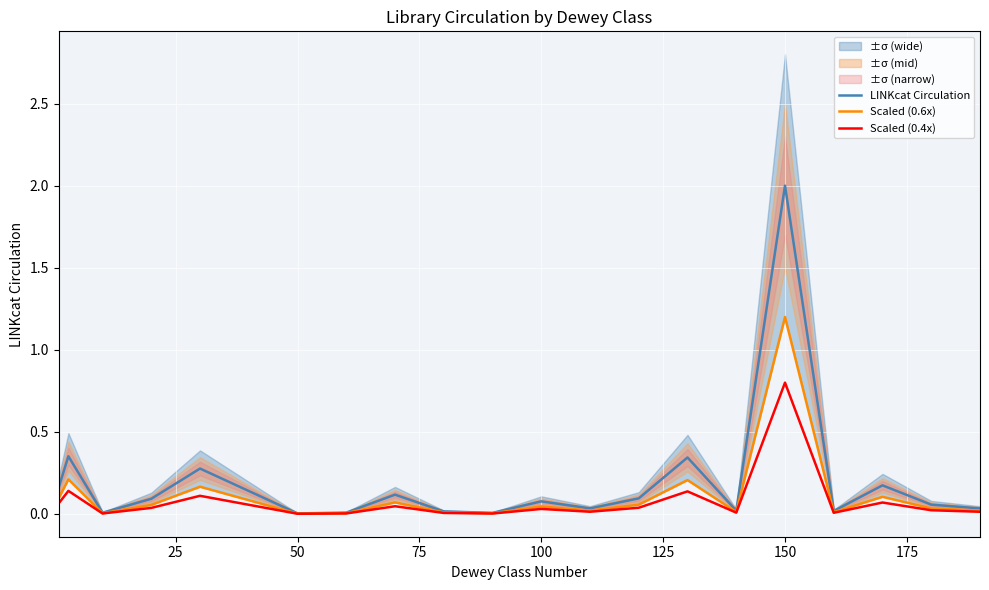

Is it true that LINKcat Circulation equals 3.4 at 150?

False